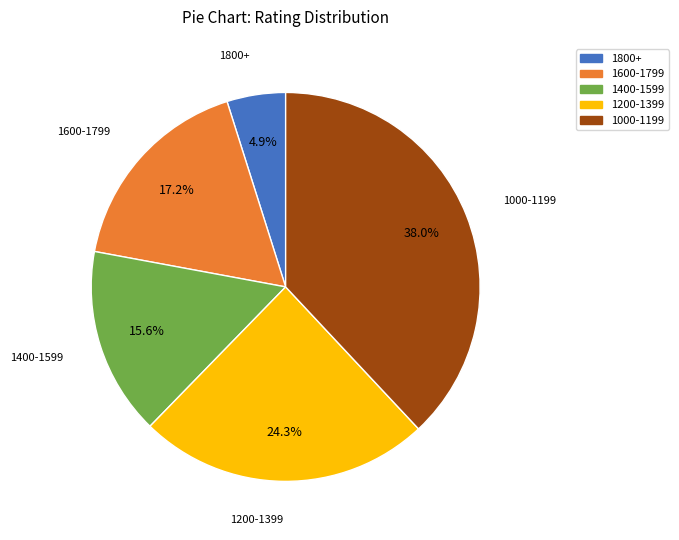

Is there a majority slice in this chart?

No